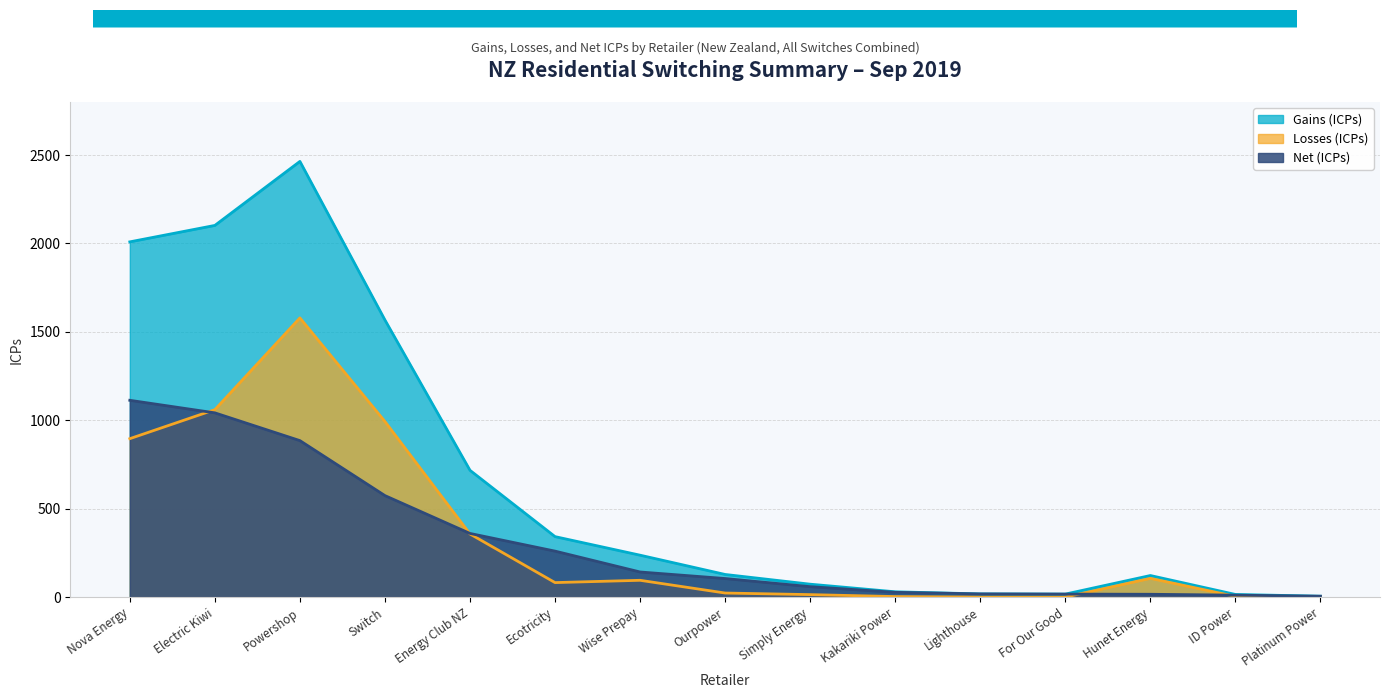

The value of Net (ICPs) at Wise Prepay is 142. True or false?

True